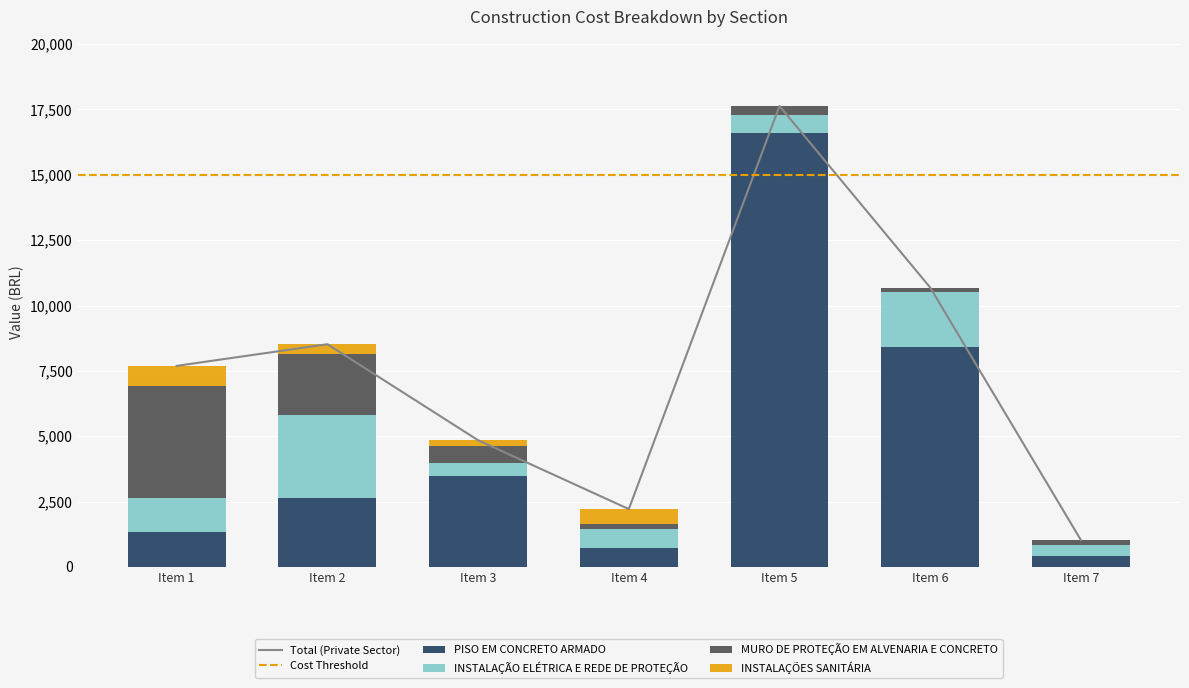

What is the value of the INSTALAÇÃO ELÉTRICA E REDE DE PROTEÇÃO bar at the 5th from the left?

668.2